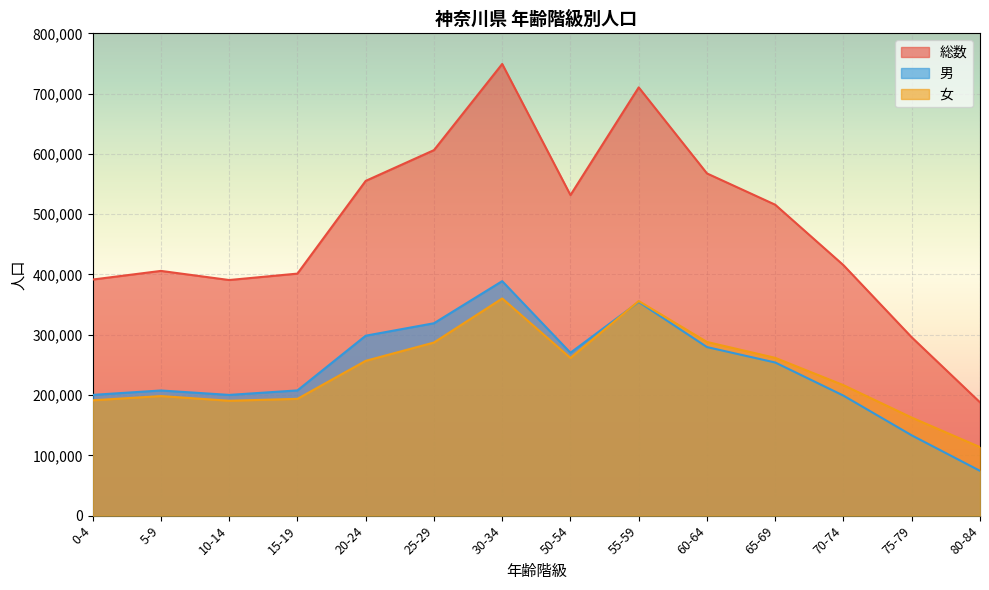

At how many categories does at least one series exceed 469841?

7